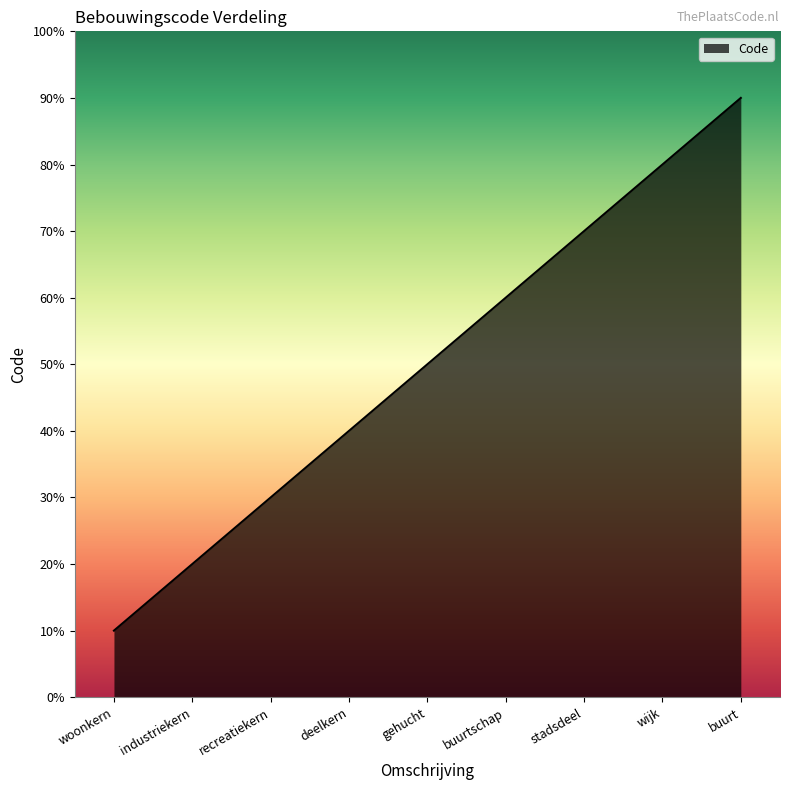

At which category does the chart reach its peak across all series?

buurt